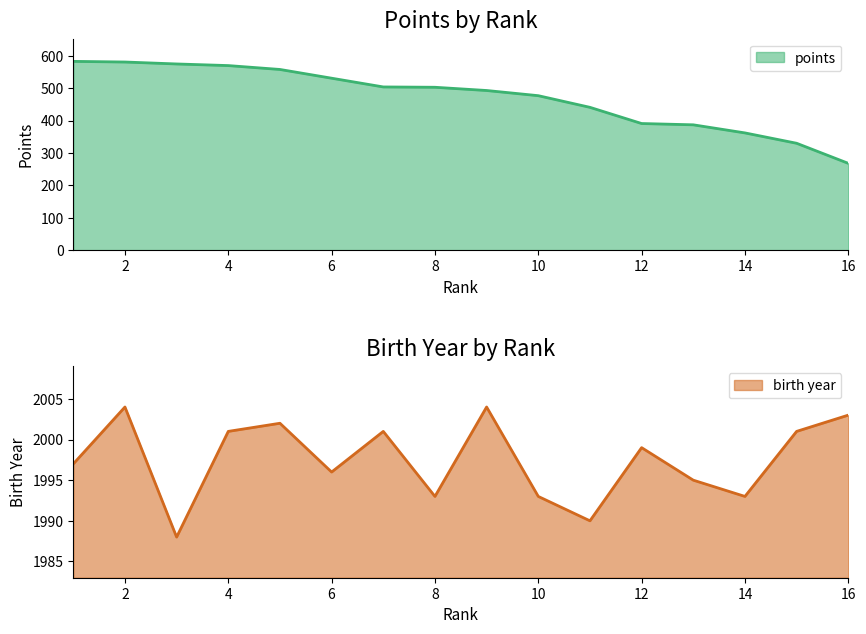

What is the sum of all birth values?

31960